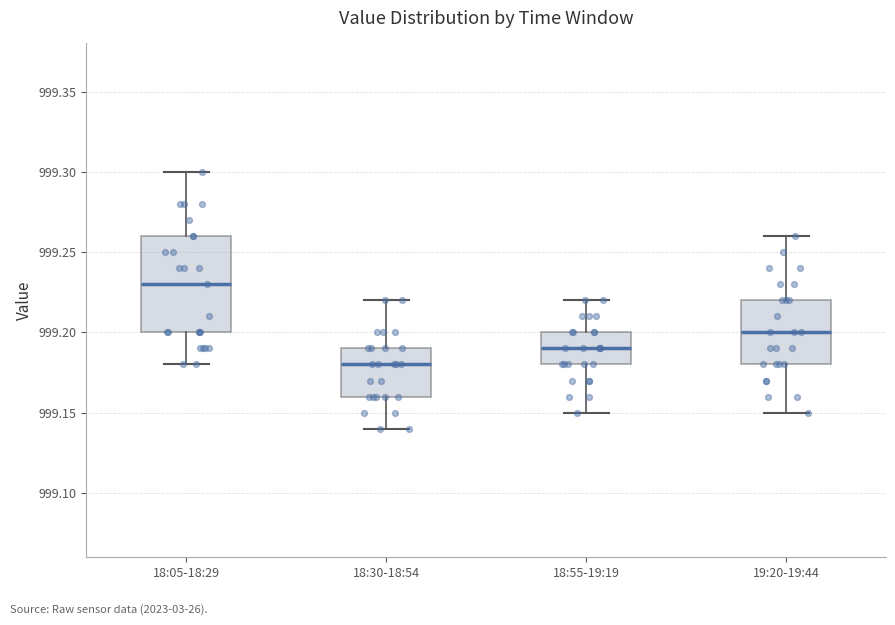

Reading left to right, read every box against the y-axis: the position of its median line, the range the box covers, and the ends of its whiskers. The values are not printed on the chart, so give them approximately, as read against the axis.

18:05-18:29: median 999.23, box 999.20 to 999.26, whiskers 999.18 to 999.30
18:30-18:54: median 999.18, box 999.16 to 999.19, whiskers 999.14 to 999.22
18:55-19:19: median 999.19, box 999.18 to 999.20, whiskers 999.15 to 999.22
19:20-19:44: median 999.20, box 999.18 to 999.22, whiskers 999.15 to 999.26